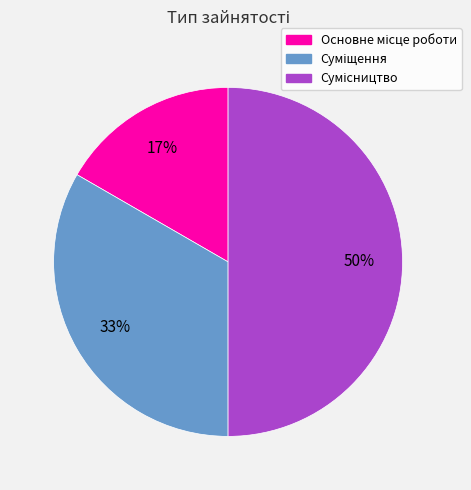

To the nearest percent, what is the average slice percentage?

33%